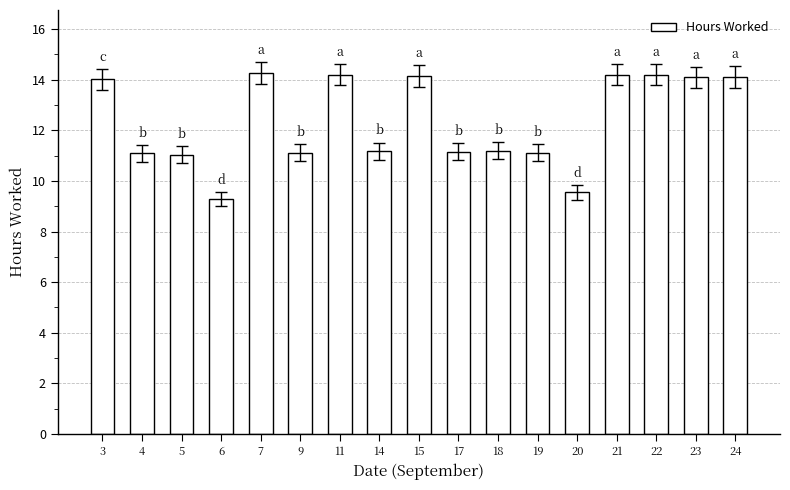

What is the average value?

12.3